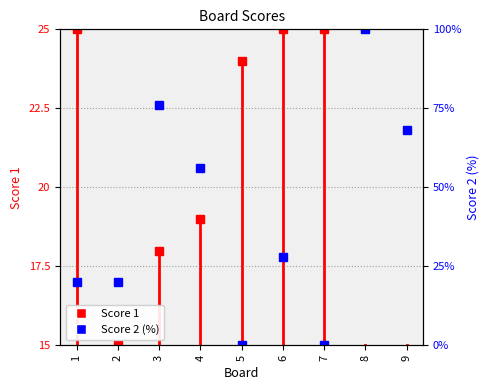

Where is the data nearest to the value 20?

1